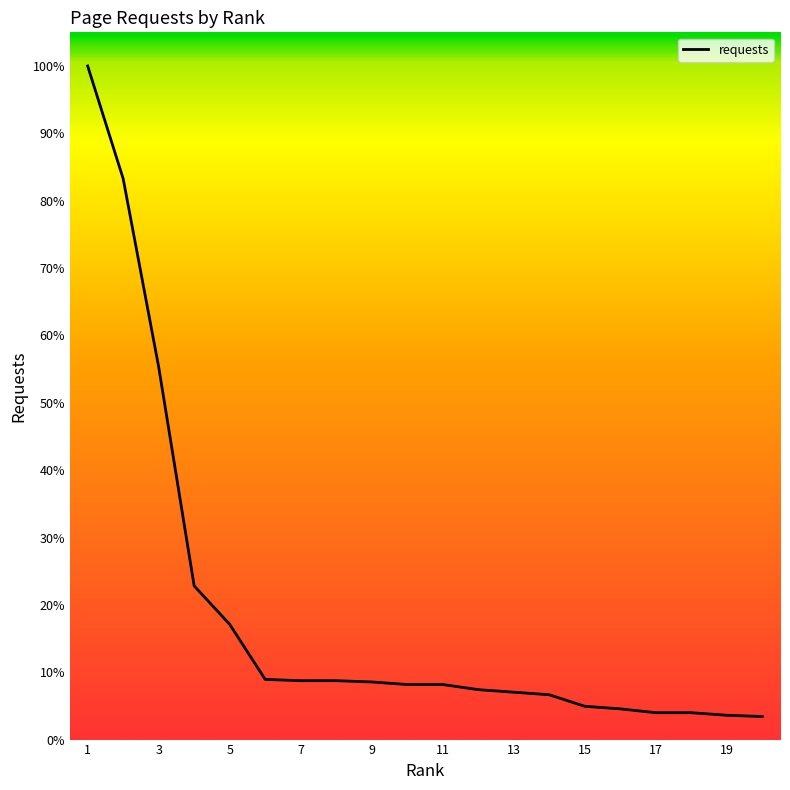

Rank the categories by value from lowest to highest.

20, 19, 17, 18, 16, 15, 14, 13, 12, 10, 11, 9, 7, 8, 6, 5, 4, 3, 2, 1